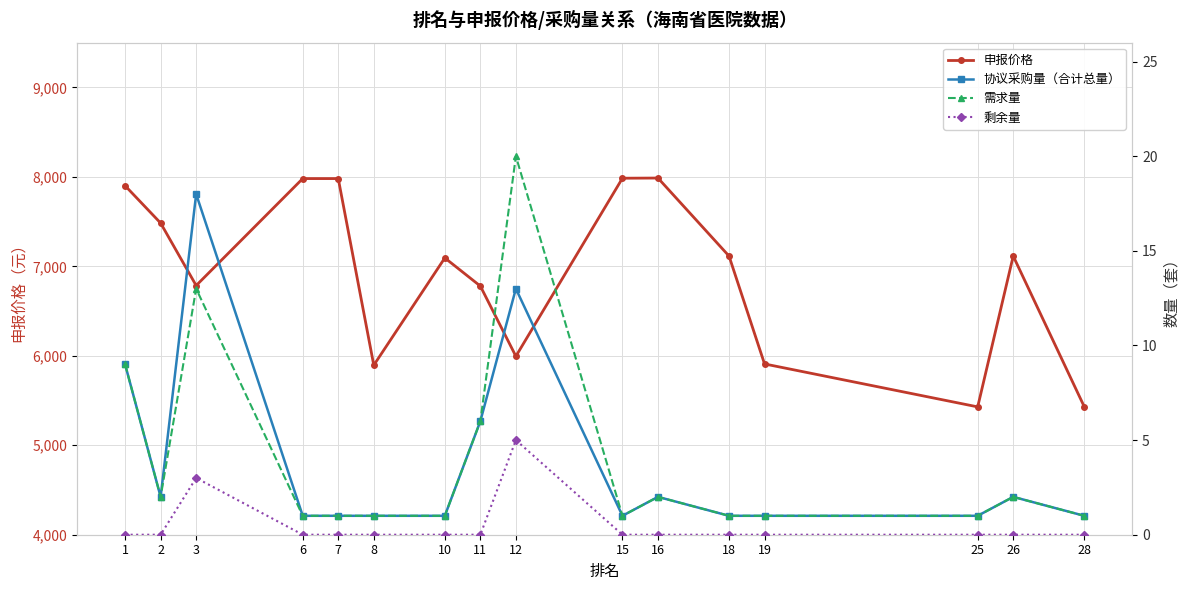

What is the highest value of the 剩余量 series?

5.0